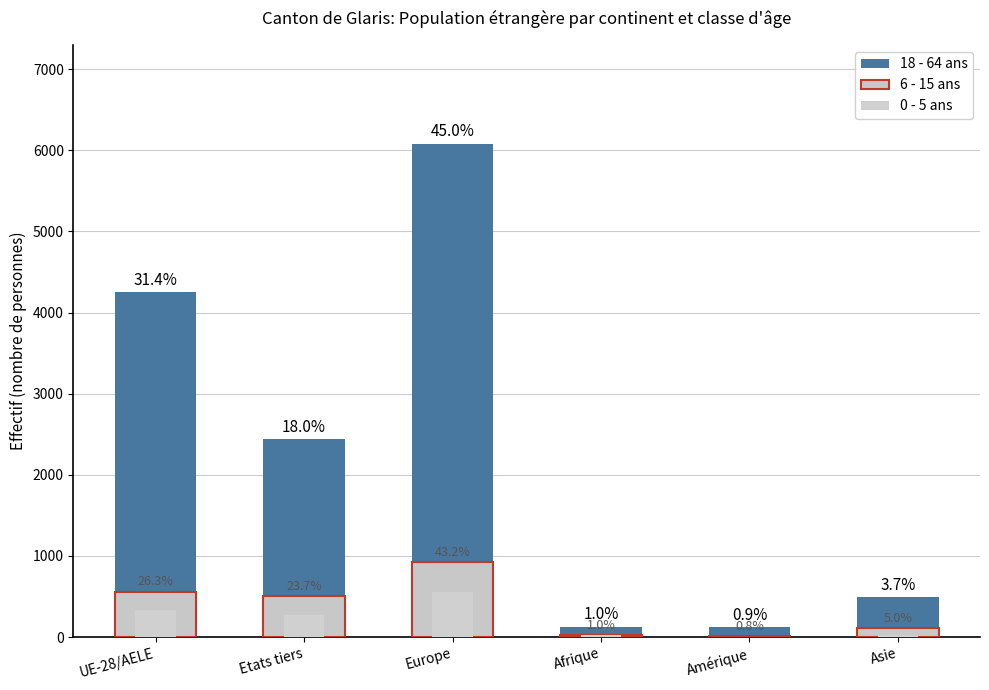

Count the number of categories in the chart.

6